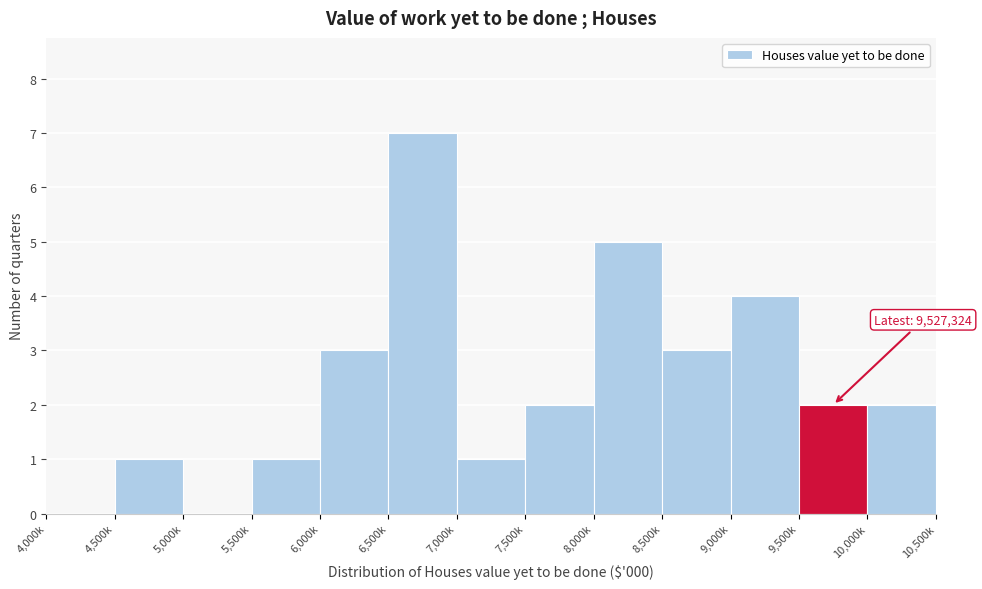

Reading left to right, list all the values displayed in this chart.

4,000k=0	4,500k=1	5,000k=0	5,500k=1	6,000k=3	6,500k=7	7,000k=1	7,500k=2	8,000k=5	8,500k=3	9,000k=4	9,500k=2	10,000k=2